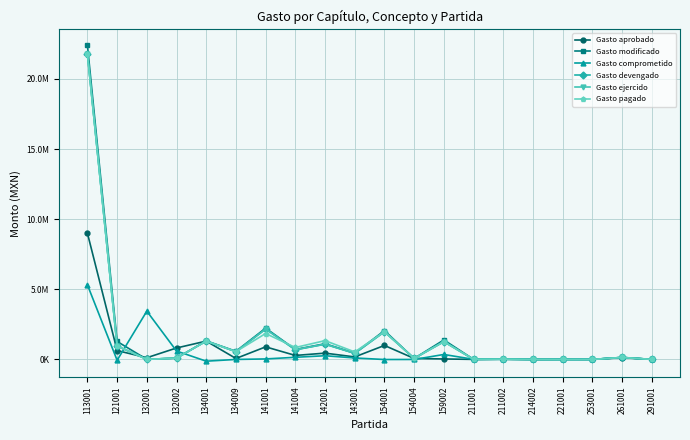

What is the sum of all Gasto comprometido values?

10266307.6